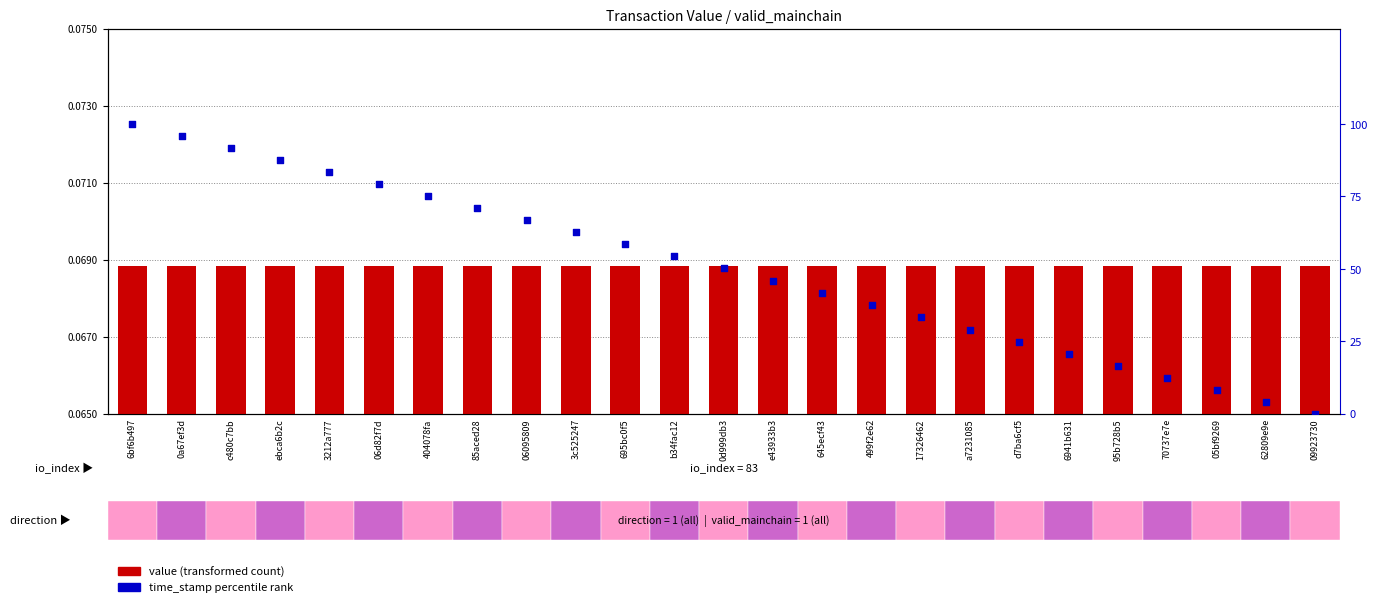

Which series contains the highest Y value?

time_stamp percentile rank